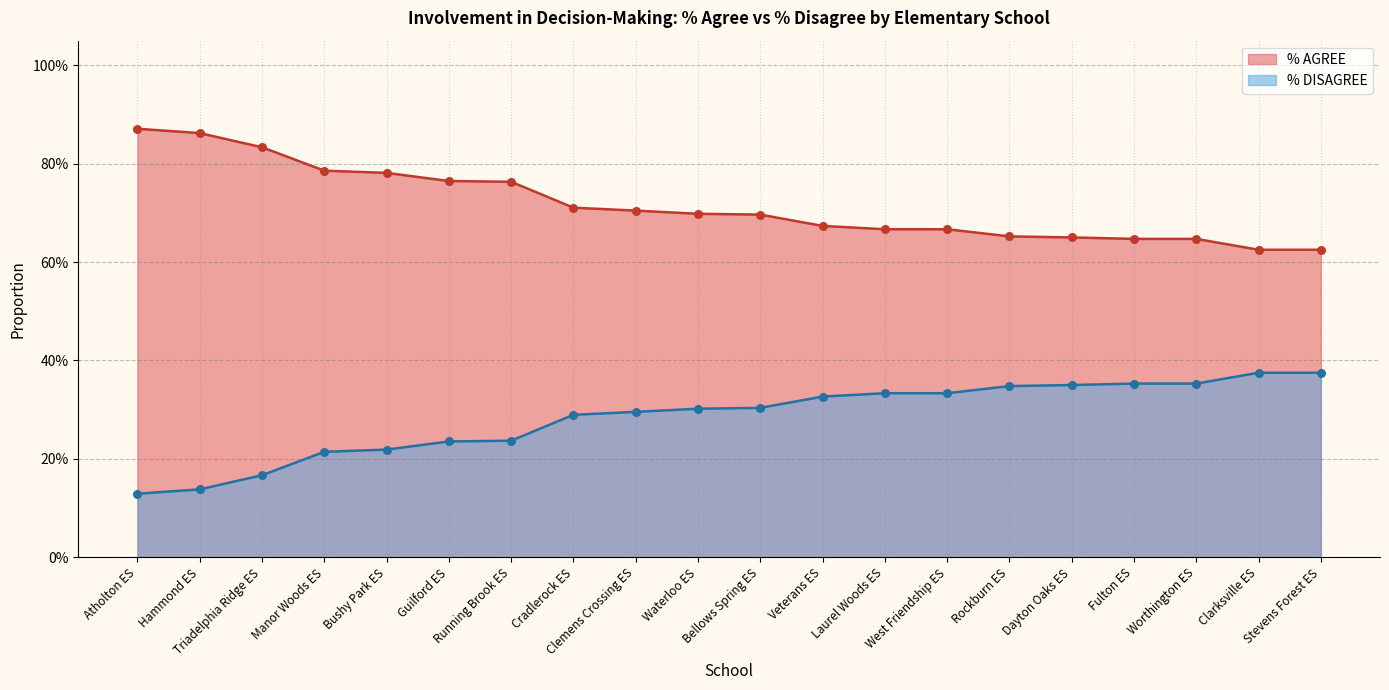

Which series has the widest spread of Y values?

% AGREE